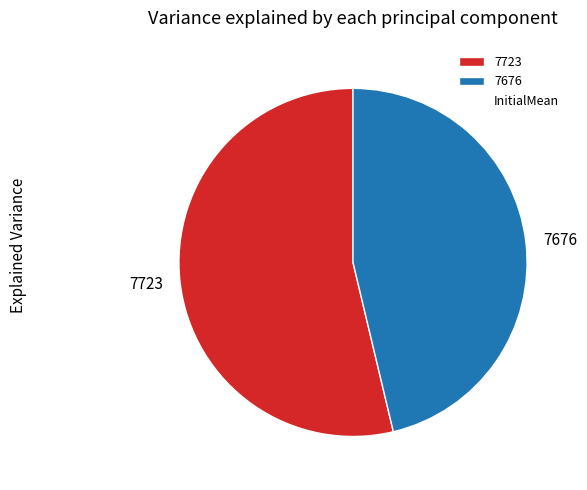

Which category has the biggest portion of the pie?

7723